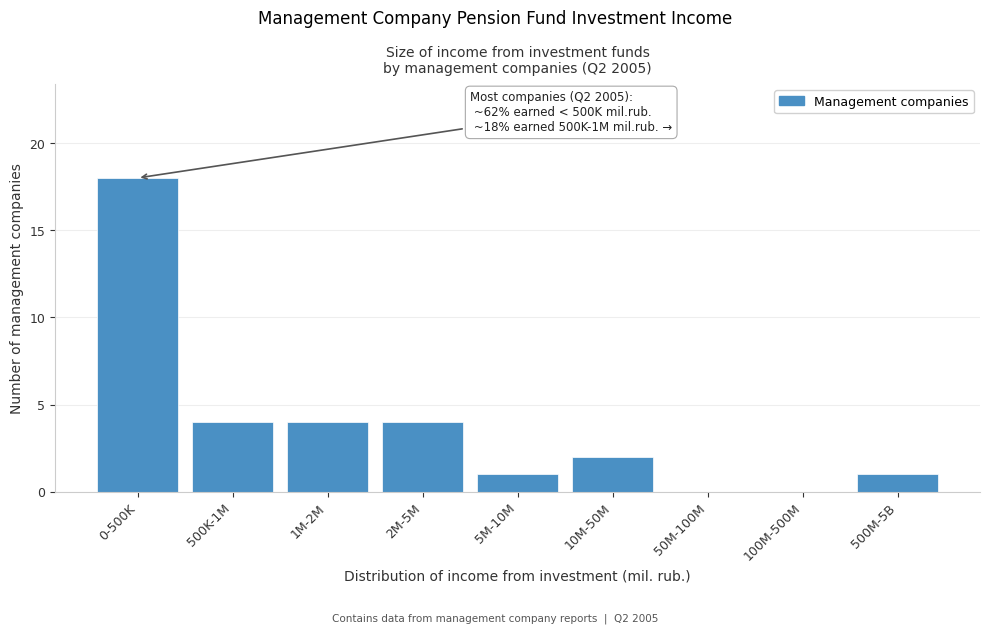

Reading left to right, list all the values displayed in this chart.

0-500K=18	500K-1M=4	1M-2M=4	2M-5M=4	5M-10M=1	10M-50M=2	50M-100M=0	100M-500M=0	500M-5B=1